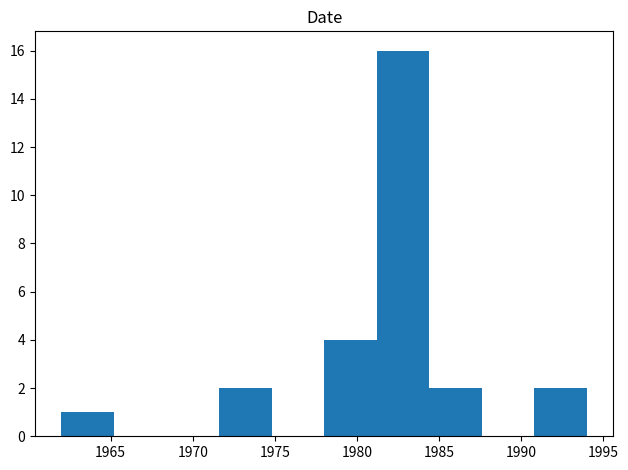

Reading left to right, transcribe this chart: for each bar, give the range it covers on the x-axis and its height. Neither the bar edges nor the heights are printed on the chart, so give them approximately, as read against the axes.

1962.0 to 1965.2: 1
1965.2 to 1968.4: 0
1968.4 to 1971.6: 0
1971.6 to 1974.8: 2
1974.8 to 1978.0: 0
1978.0 to 1981.2: 4
1981.2 to 1984.4: 16
1984.4 to 1987.6: 2
1987.6 to 1990.8: 0
1990.8 to 1994.0: 2